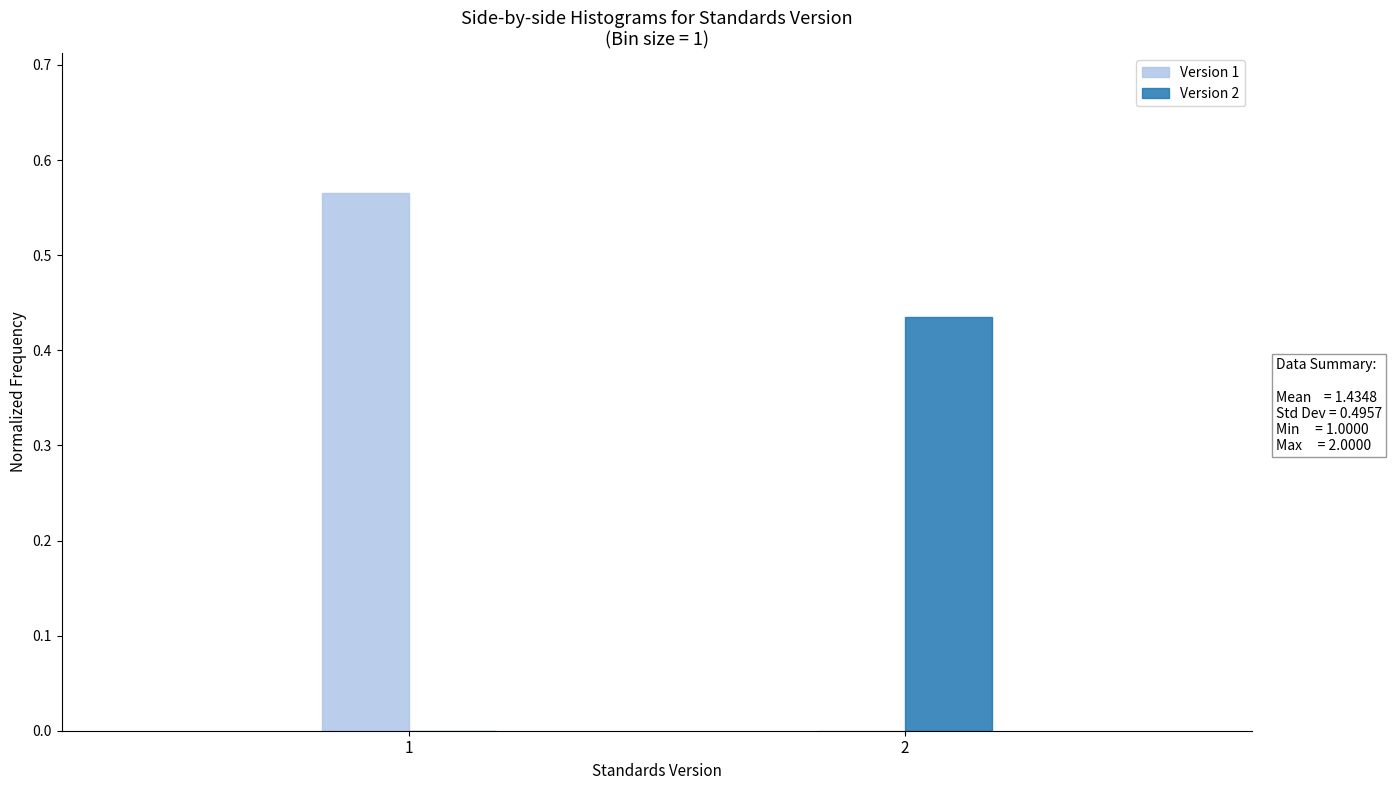

The value of Version 1 at 2 is -0.3. True or false?

False